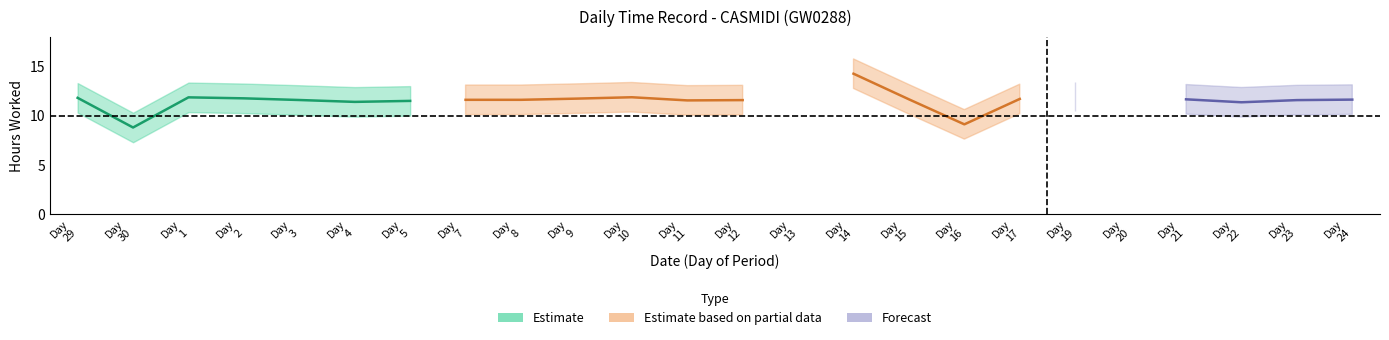

Where is the first local minimum?

30